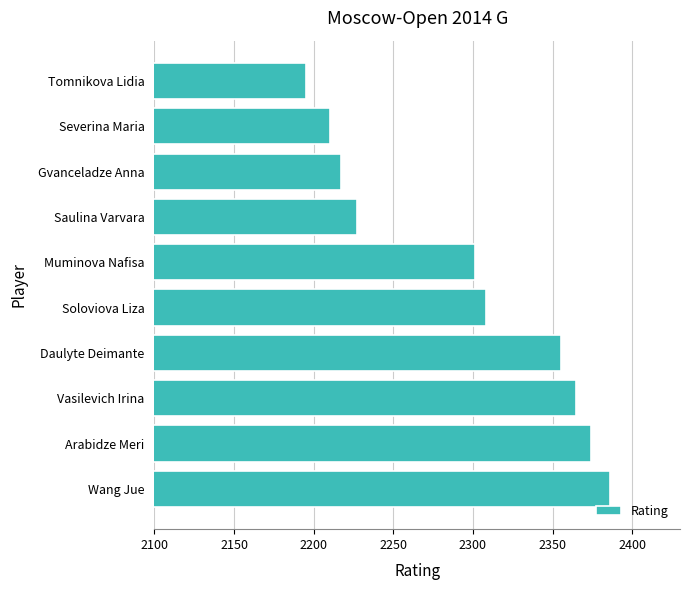

Reading bottom to top, transcribe all the data shown in this chart.

Wang Jue=2386	Arabidze Meri=2374	Vasilevich Irina=2365	Daulyte Deimante=2355	Soloviova Liza=2308	Muminova Nafisa=2301	Saulina Varvara=2227	Gvanceladze Anna=2217	Severina Maria=2210	Tomnikova Lidia=2195